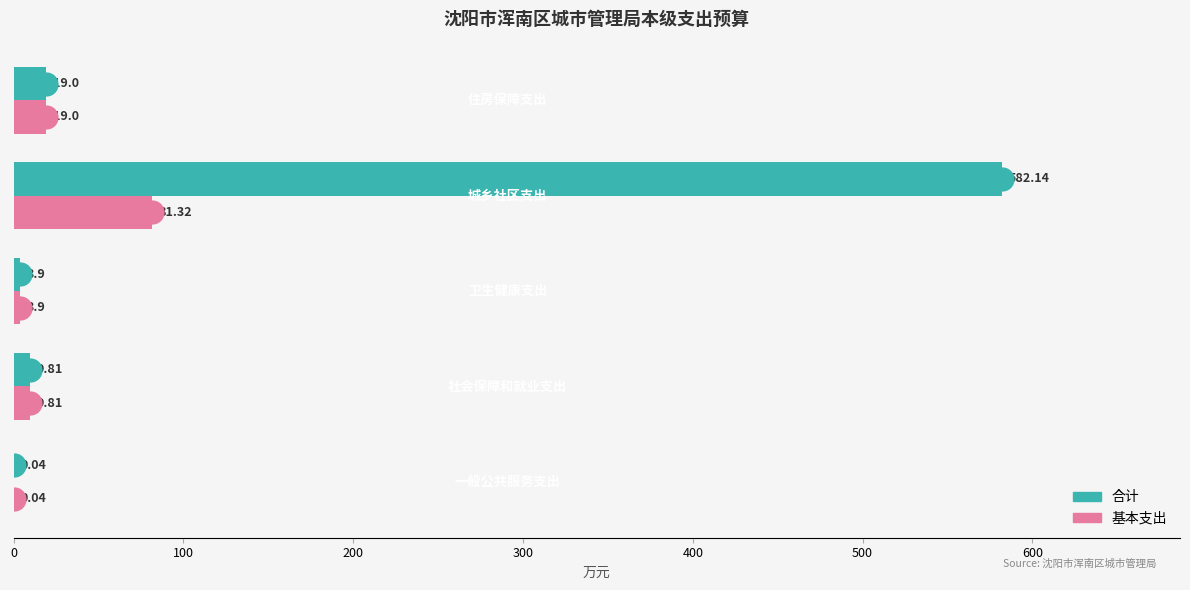

At how many categories does at least one series exceed 558?

1